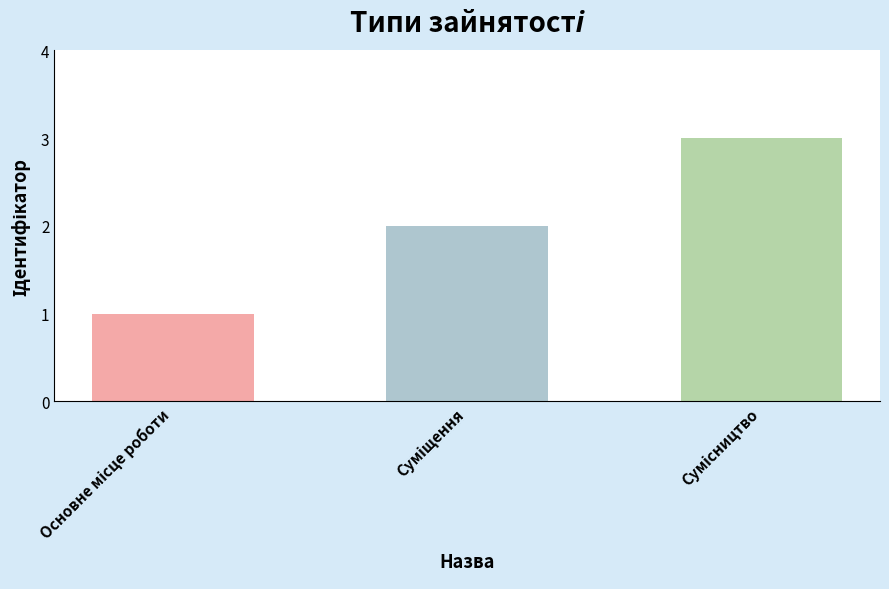

What is the smallest value displayed?

1